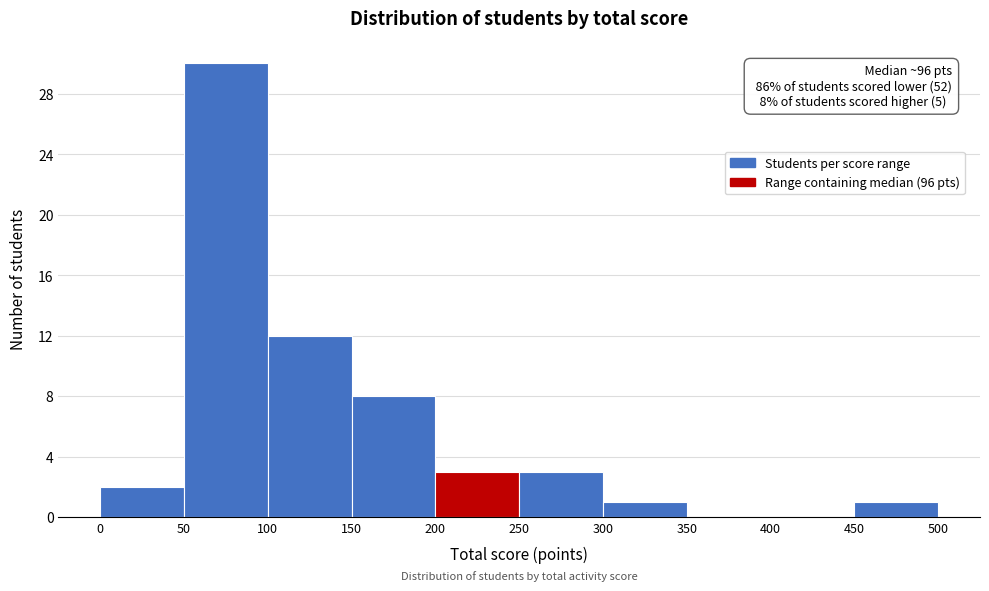

Over which range of the x-axis is the bar tallest?

50 to 100